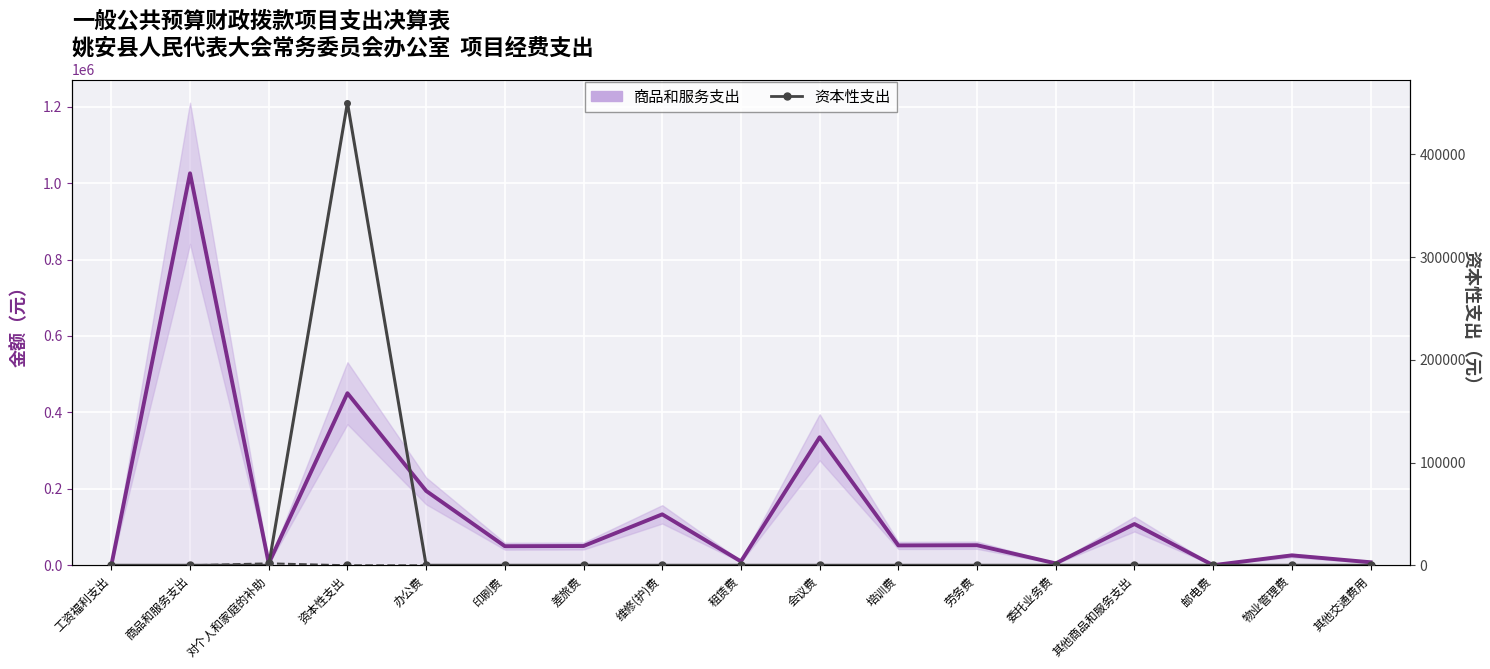

Is it true that 资本性支出 equals -181292.1 at 对个人和家庭的补助?

False